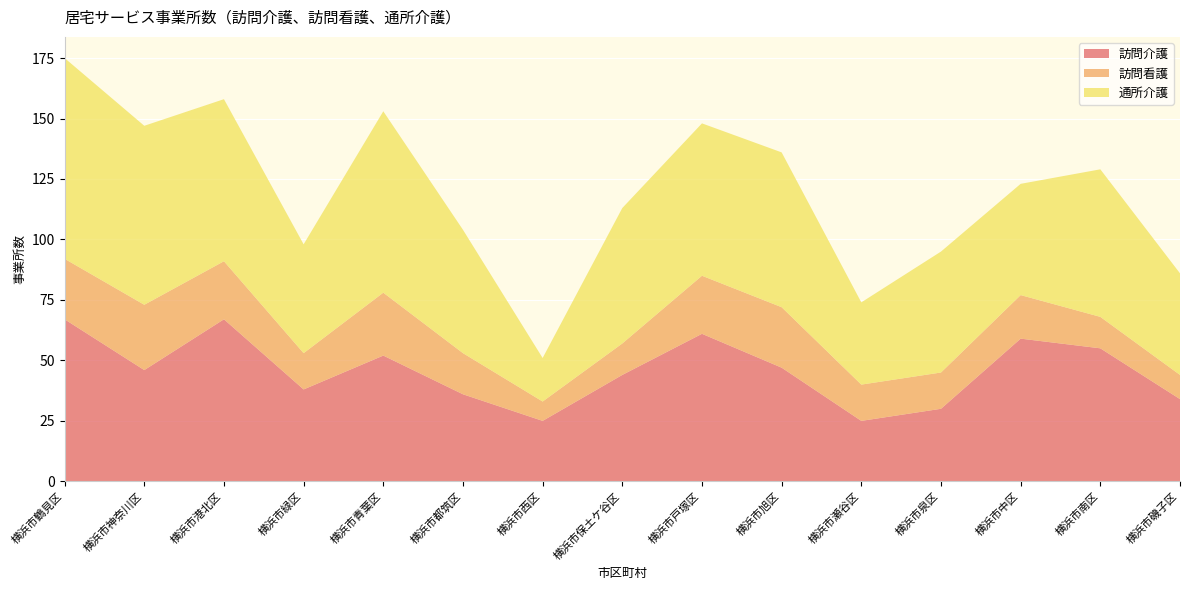

Reading left to right, list all the values displayed in this chart.

訪問介護: 横浜市鶴見区=67	横浜市神奈川区=46	横浜市港北区=67	横浜市緑区=38	横浜市青葉区=52	横浜市都筑区=36	横浜市西区=25	横浜市保土ケ谷区=44	横浜市戸塚区=61	横浜市旭区=47	横浜市瀬谷区=25	横浜市泉区=30	横浜市中区=59	横浜市南区=55	横浜市磯子区=34
訪問看護: 横浜市鶴見区=25	横浜市神奈川区=27	横浜市港北区=24	横浜市緑区=15	横浜市青葉区=26	横浜市都筑区=17	横浜市西区=8	横浜市保土ケ谷区=13	横浜市戸塚区=24	横浜市旭区=25	横浜市瀬谷区=15	横浜市泉区=15	横浜市中区=18	横浜市南区=13	横浜市磯子区=10
通所介護: 横浜市鶴見区=83	横浜市神奈川区=74	横浜市港北区=67	横浜市緑区=45	横浜市青葉区=75	横浜市都筑区=51	横浜市西区=18	横浜市保土ケ谷区=56	横浜市戸塚区=63	横浜市旭区=64	横浜市瀬谷区=34	横浜市泉区=50	横浜市中区=46	横浜市南区=61	横浜市磯子区=42